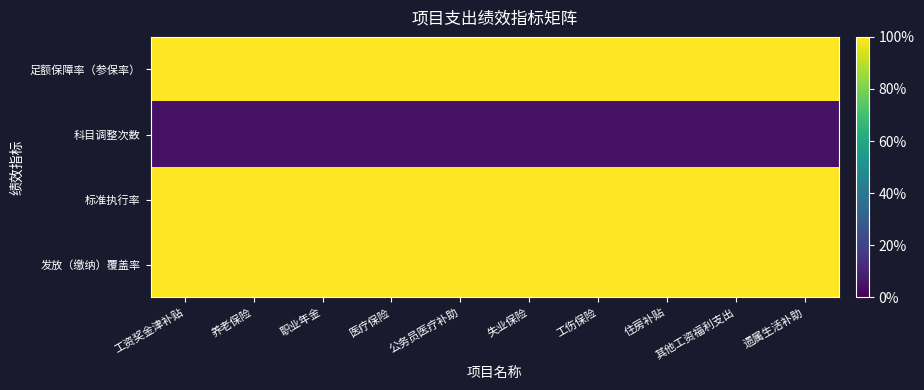

What is the difference between the highest and lowest values at 养老保险?

95